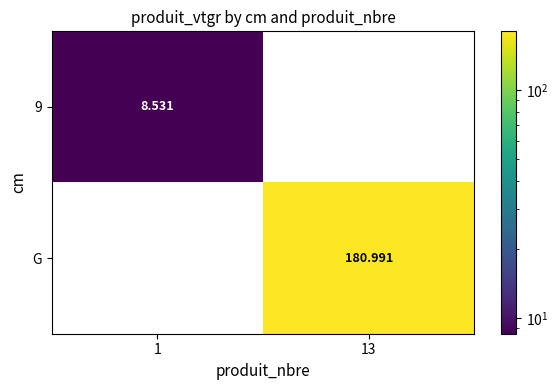

What is the difference between the highest and lowest values at 1?

8.5